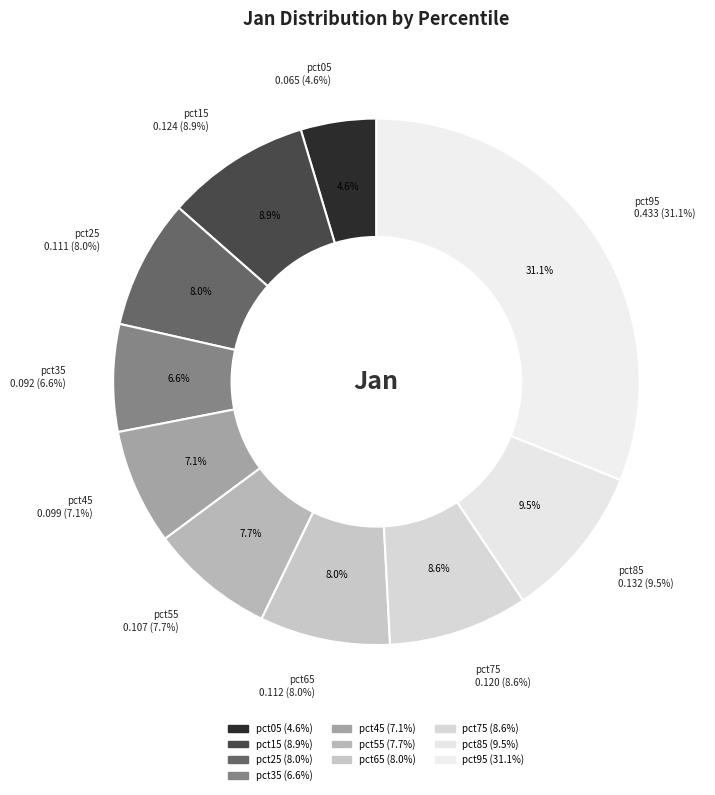

Which slice is the largest?

pct95